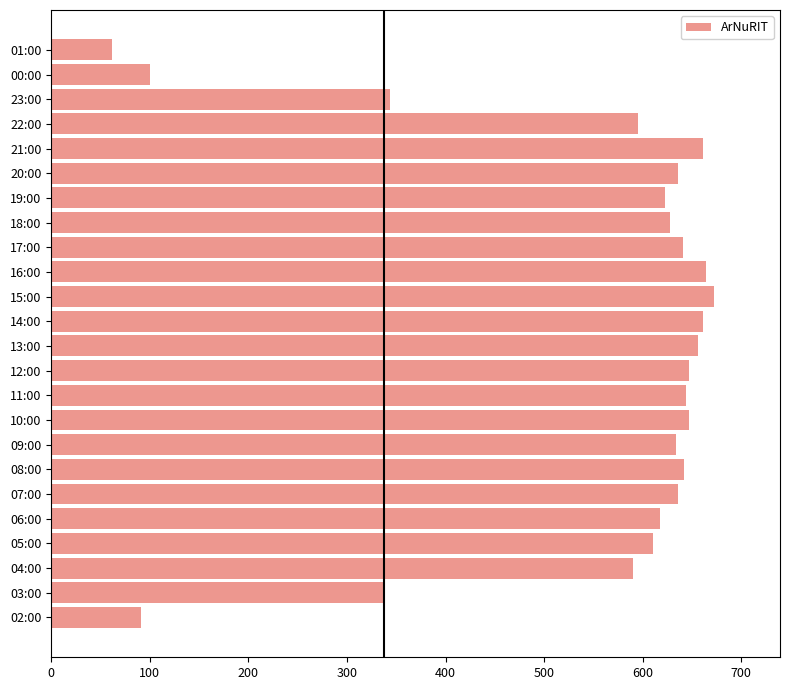

Are the bars horizontal?

Yes